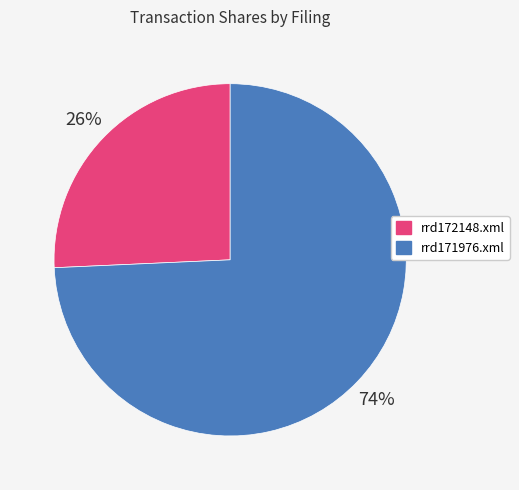

What percentage is the rrd171976.xml slice, to the nearest percent?

74%